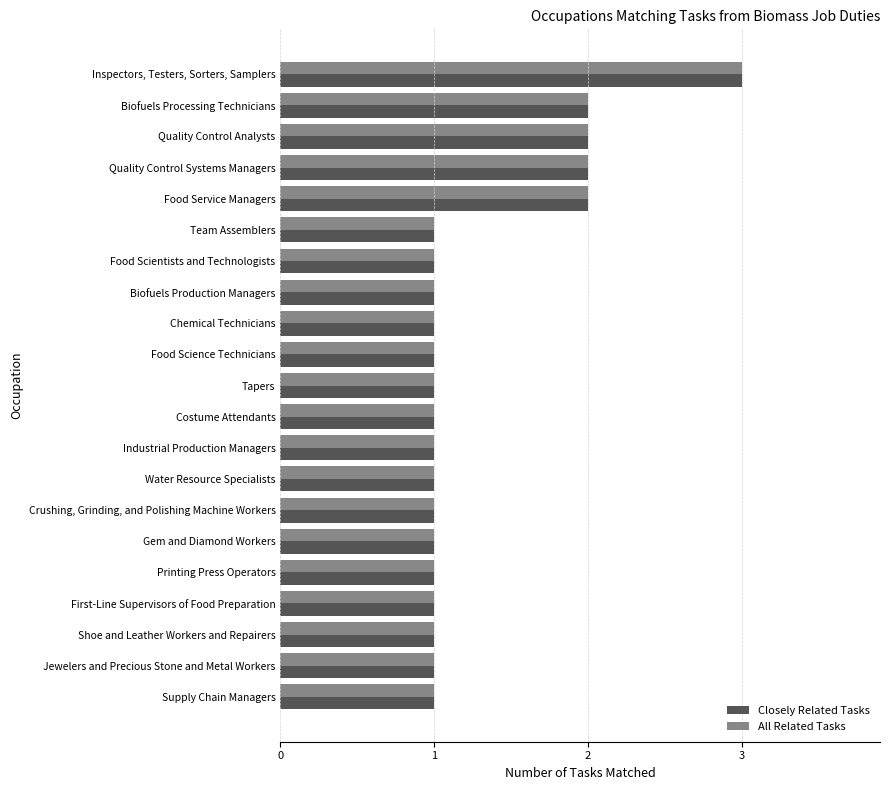

How many categories are shown in the chart?

21